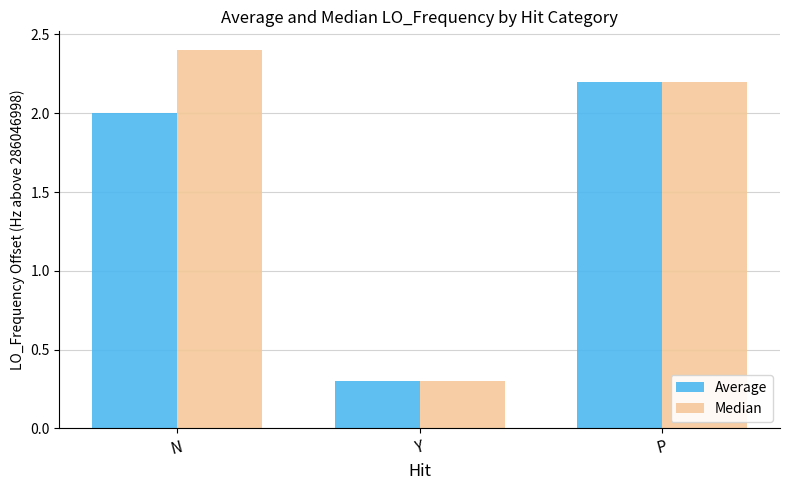

What is the total value across all series at Y?

0.6